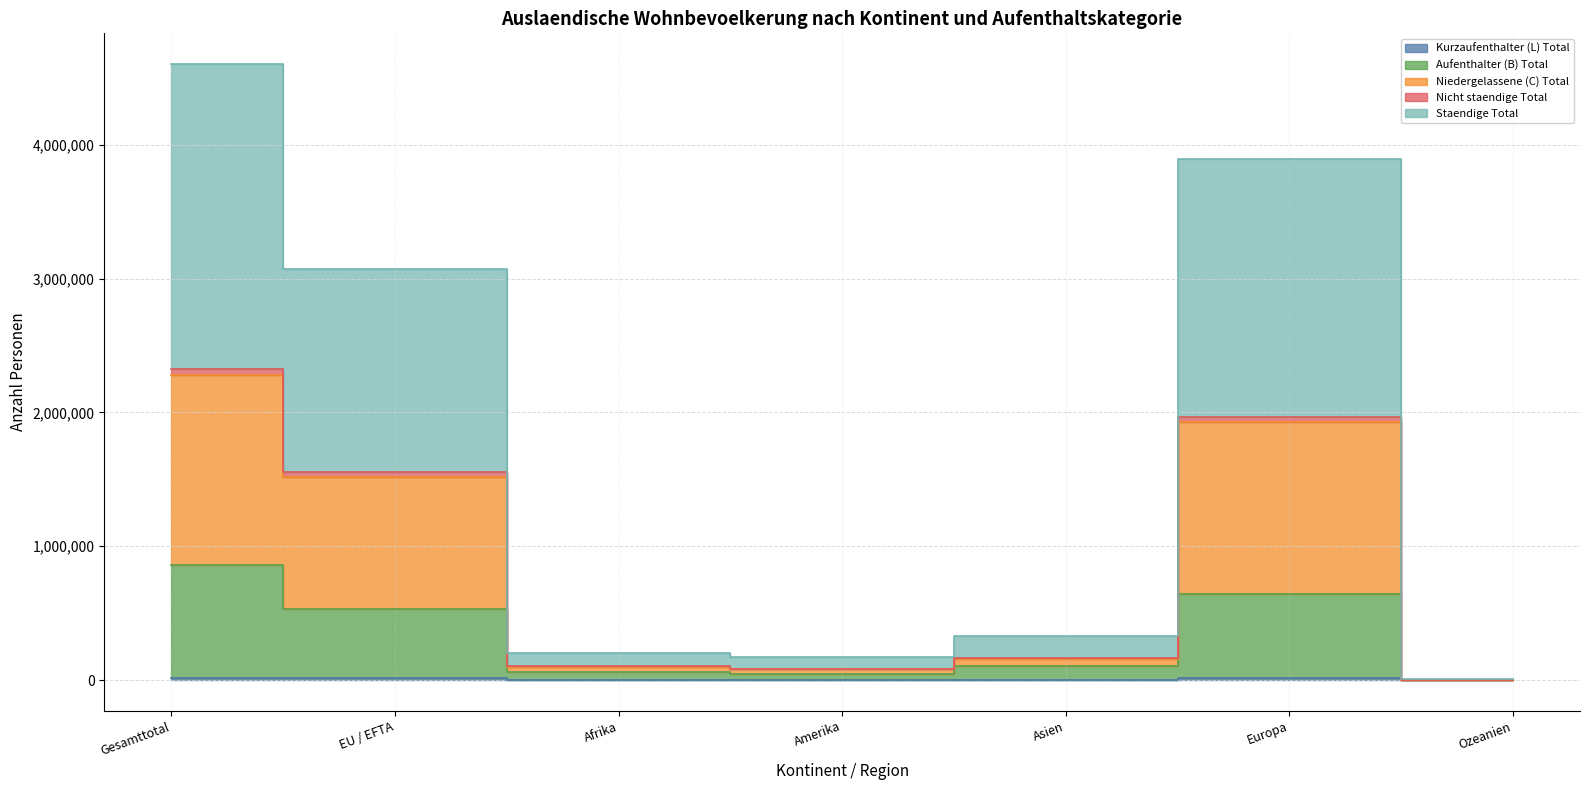

At which category does Nicht staendige Total reach its first local peak?

Europa